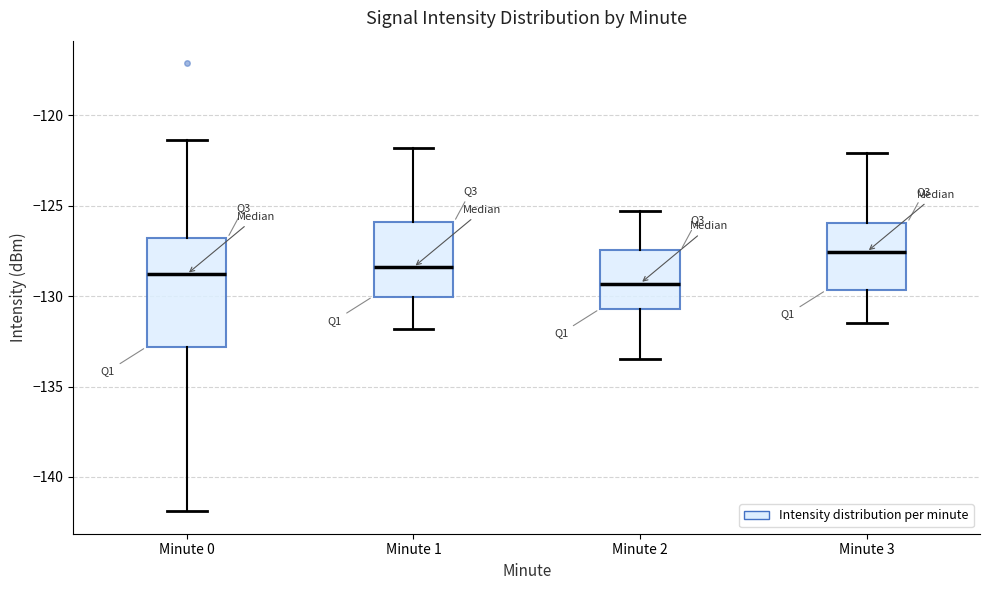

Reading left to right, read every box against the y-axis: the position of its median line, the range the box covers, and the ends of its whiskers. The values are not printed on the chart, so give them approximately, as read against the axis.

Minute 0: median -129.0, box -133.0 to -127.0, whiskers -142.0 to -121.5
Minute 1: median -128.5, box -130.0 to -126.0, whiskers -132.0 to -122.0
Minute 2: median -129.5, box -130.5 to -127.5, whiskers -133.5 to -125.5
Minute 3: median -127.5, box -129.5 to -126.0, whiskers -131.5 to -122.0